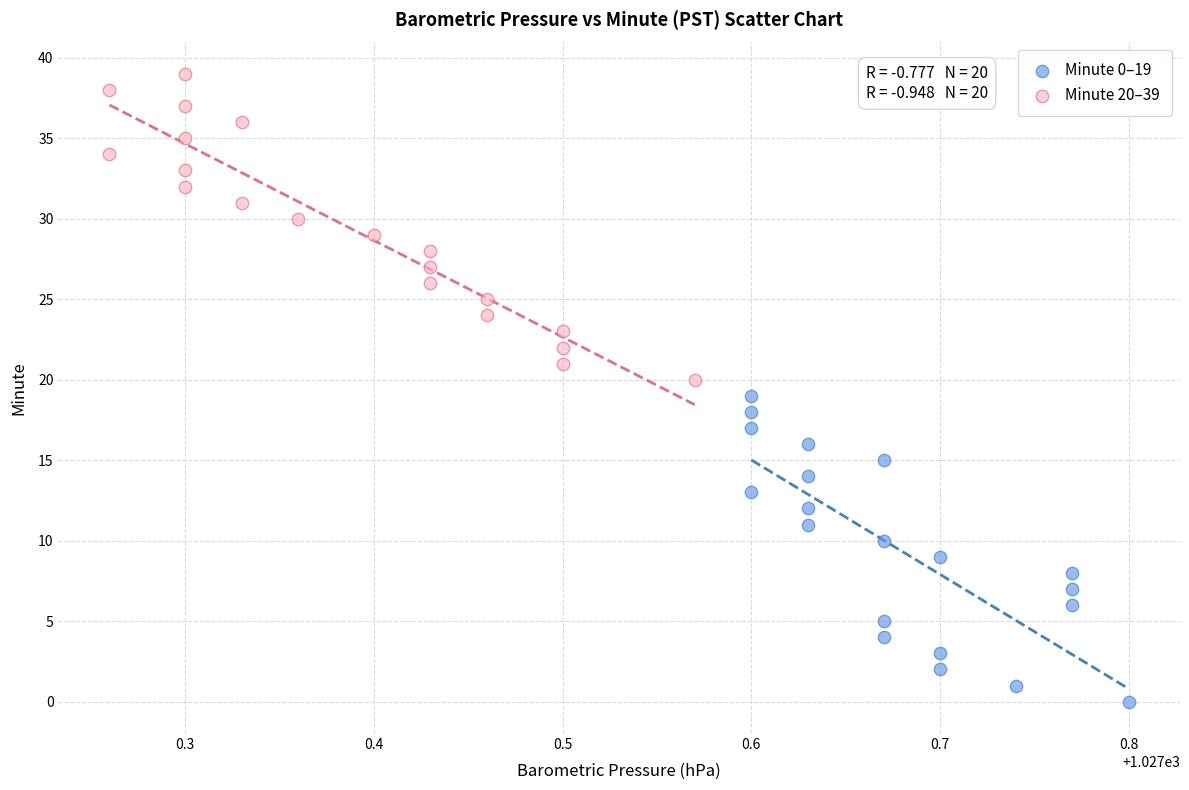

Which series reaches the maximum Y coordinate?

Minute 20–39